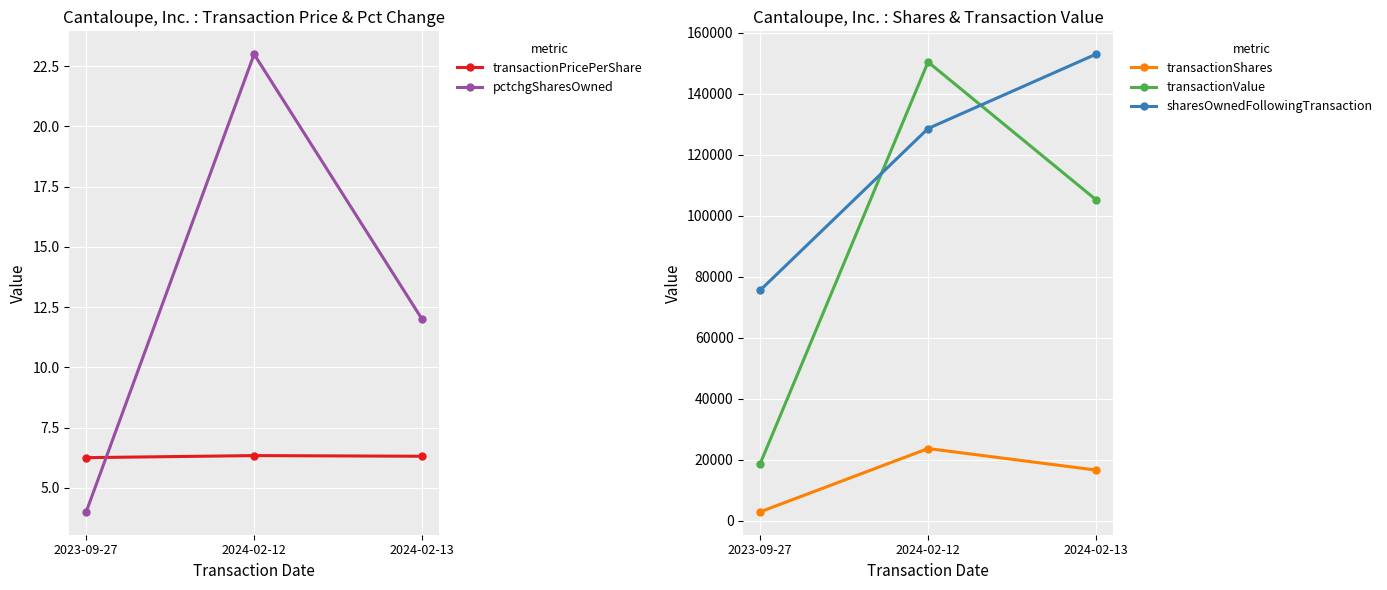

Which series changed the most between 2023-09-27 and 2024-02-13?

transactionValue